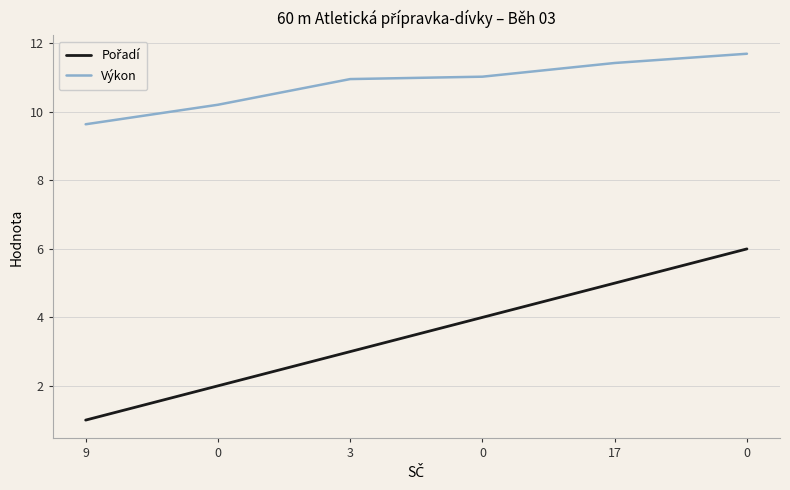

Reading left to right, what are all the values shown in this chart?

Pořadí: 9=1.0	0=2.0	3=3.0	0=4.0	17=5.0	0=6.0
Výkon: 9=9.6	0=10.2	3=11.0	0=11.0	17=11.4	0=11.7